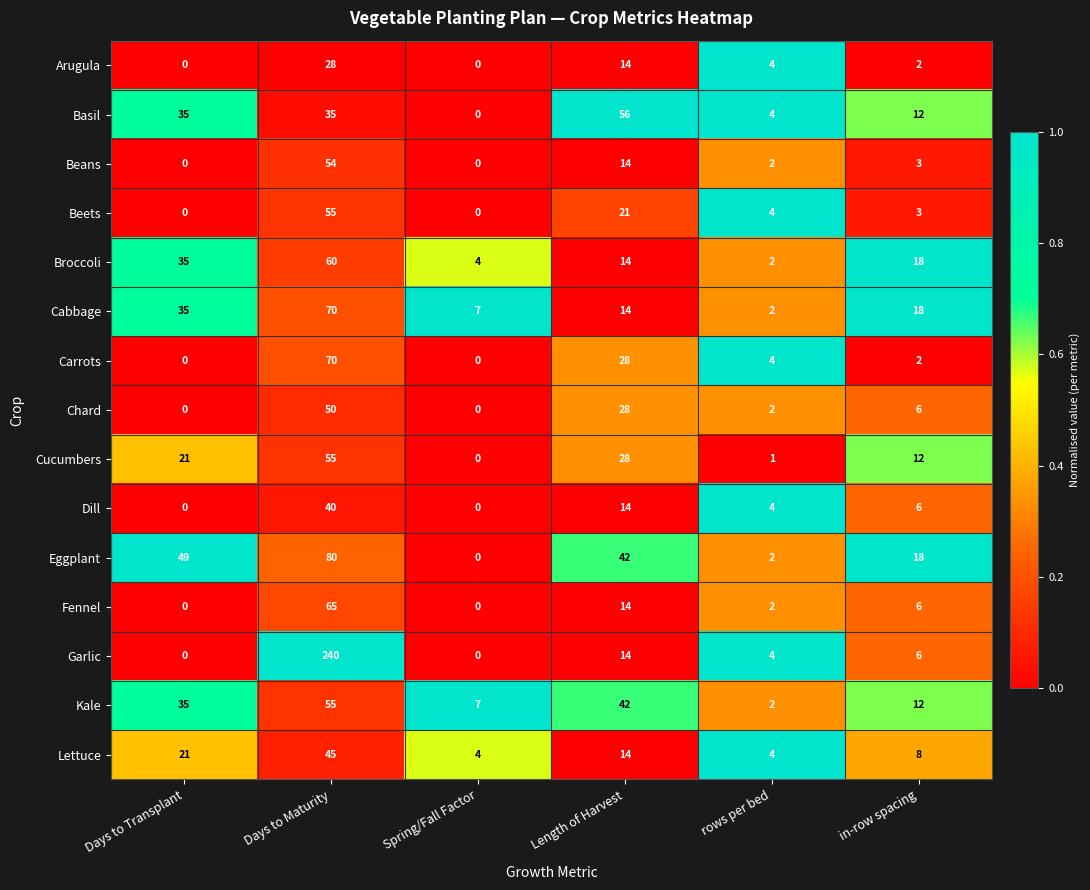

At which category does the chart reach its peak across all series?

Days to Maturity